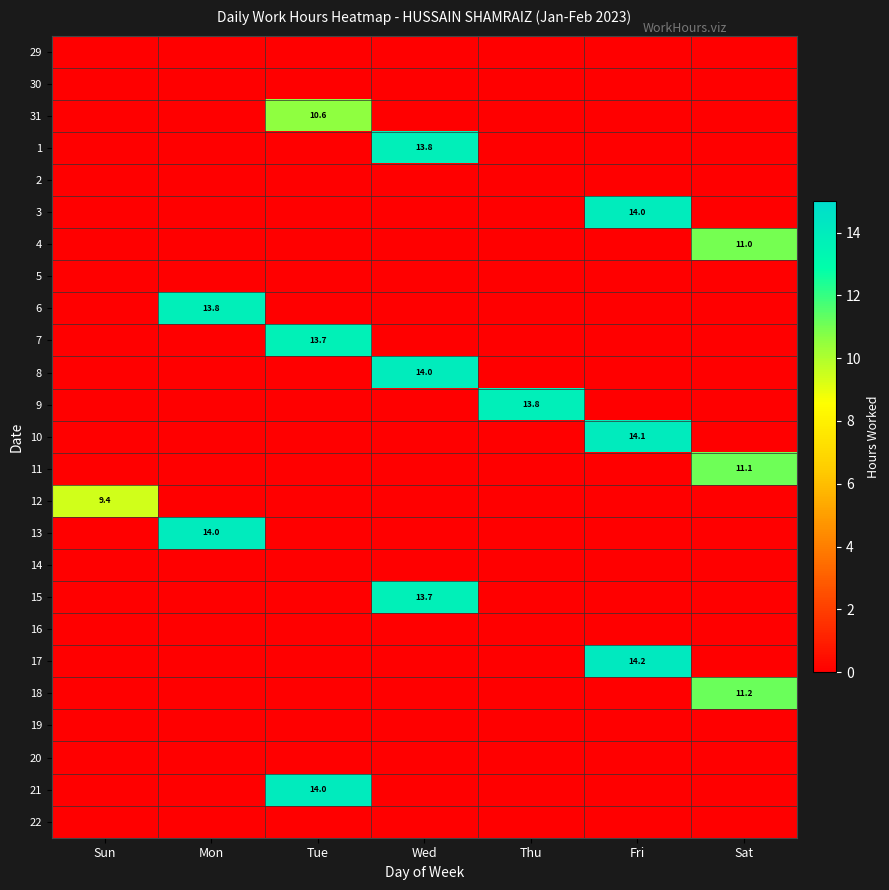

The 8 series shows 14.0 at Wed. True or false?

True